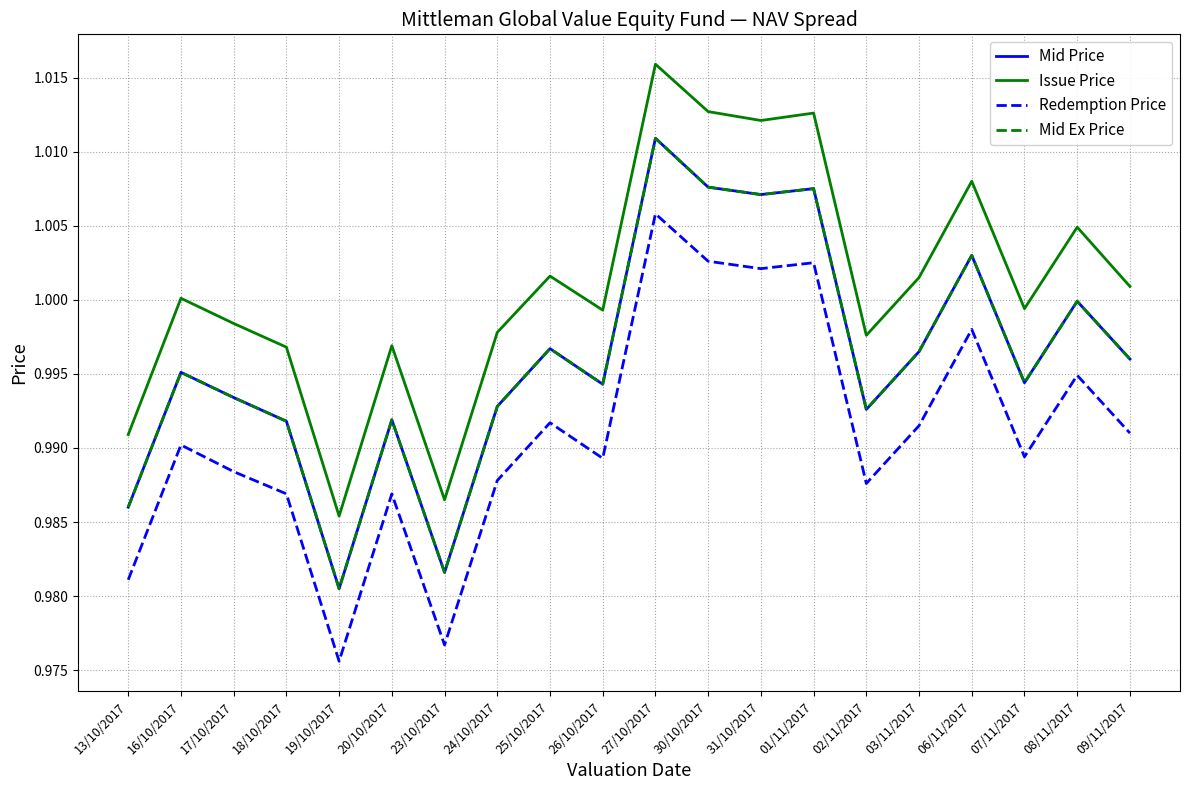

What position from the left is 16/10/2017?

2